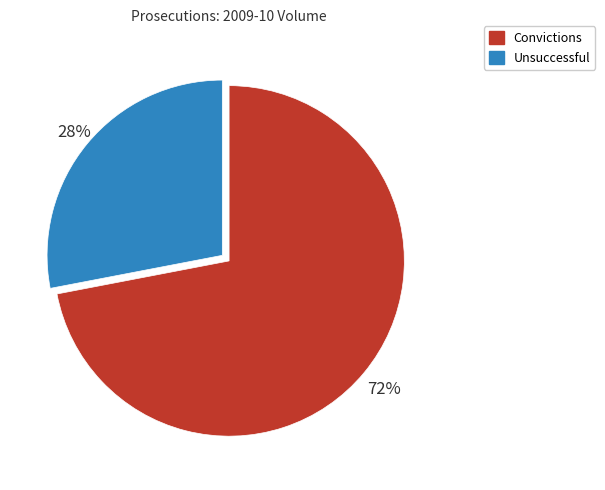

What is the ratio of the value at Convictions to the value at Unsuccessful?

2.6